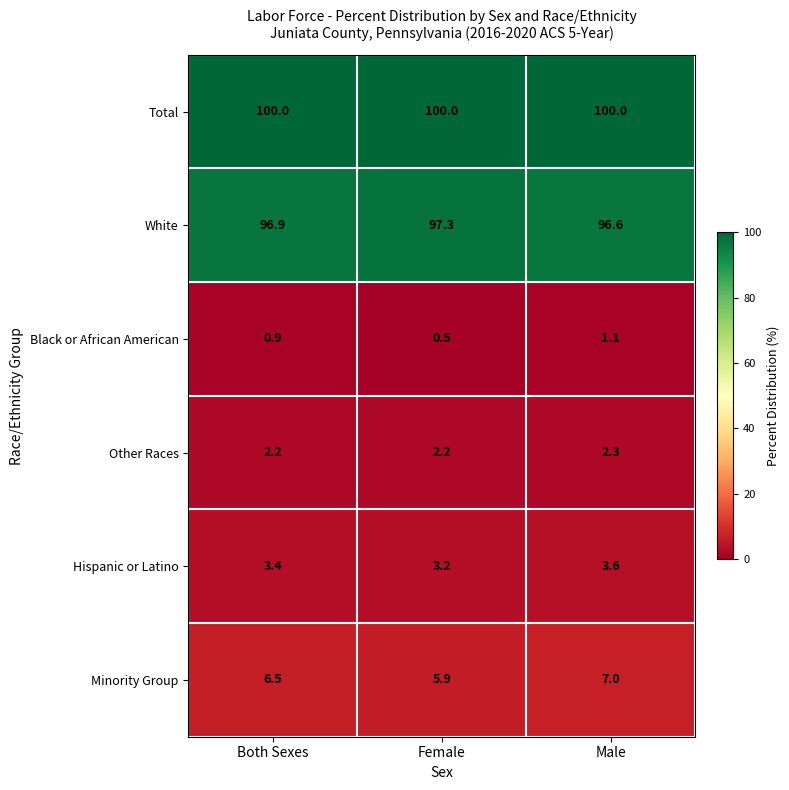

Between Female and Male, which series saw the biggest shift?

Minority Group